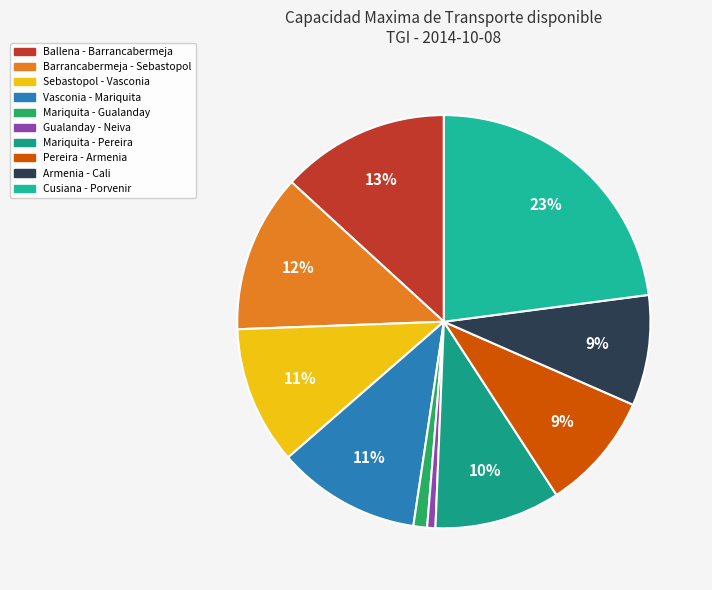

How much of the chart is everything except Ballena - Barrancabermeja?

86.8%